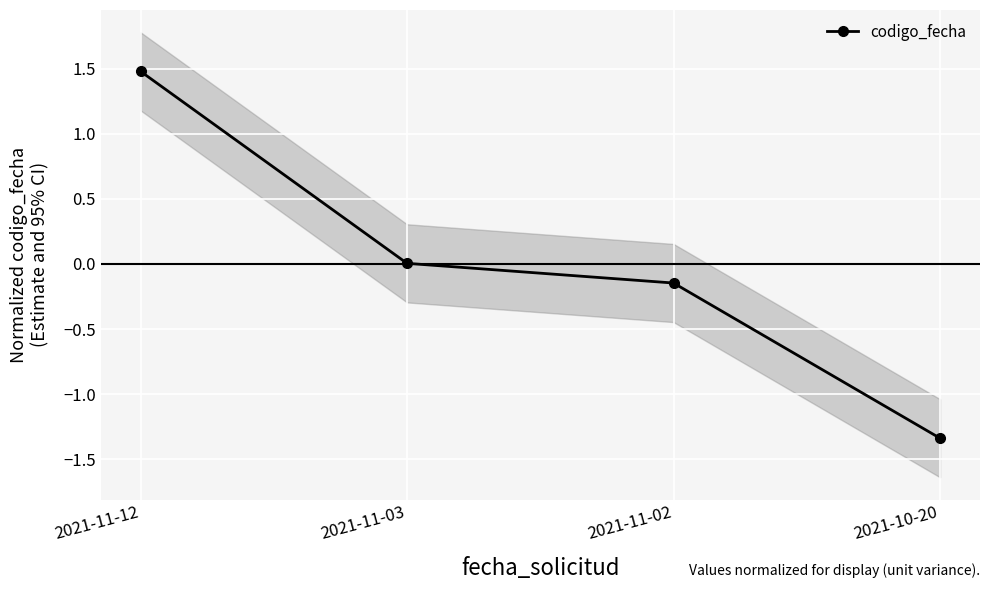

Between 2021-11-12 and 2021-10-20, which is larger?

2021-11-12